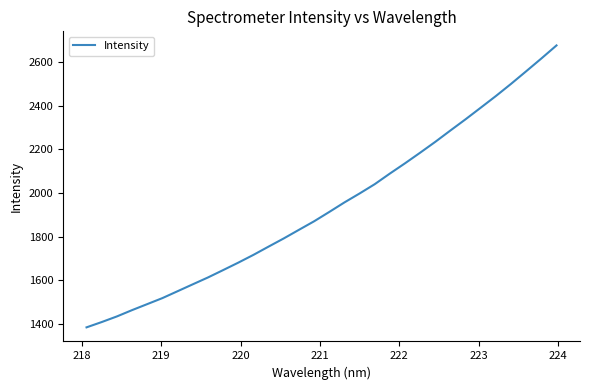

What is the difference between the maximum and minimum values?

1291.2